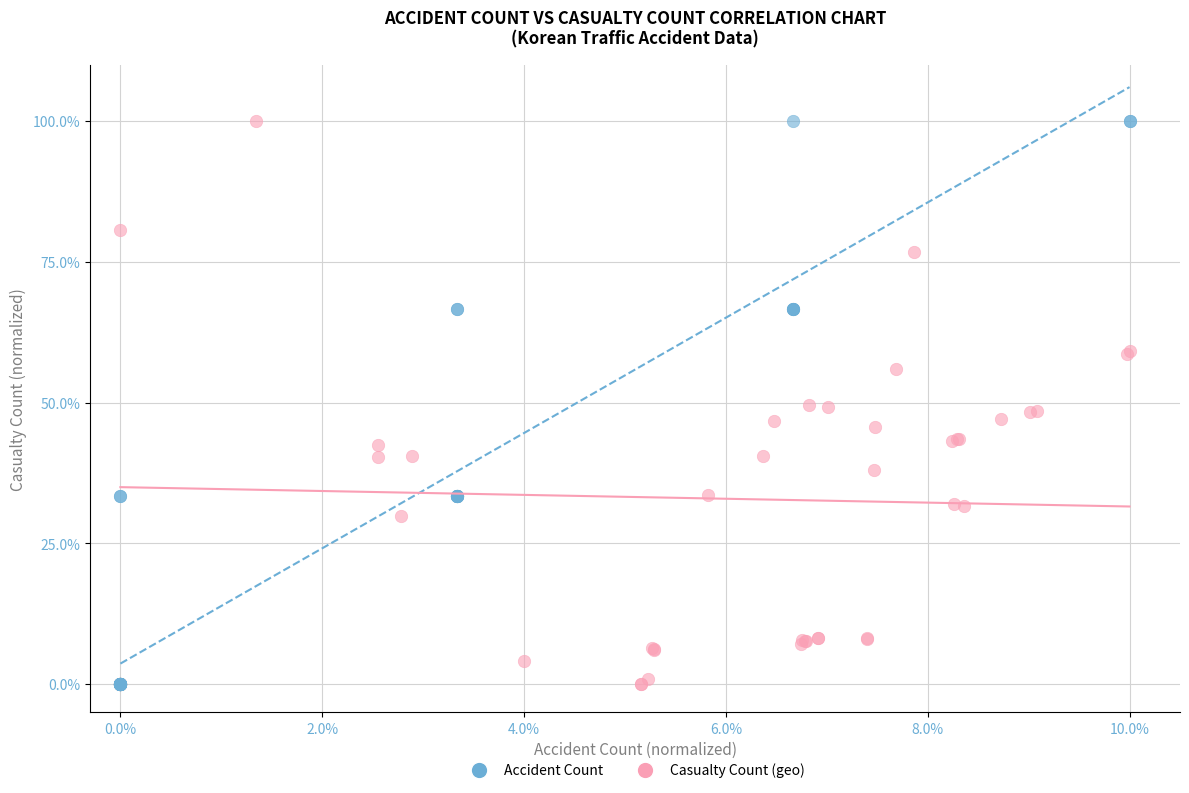

What are all the series names shown in the legend?

Accident Count, Casualty Count (geo)